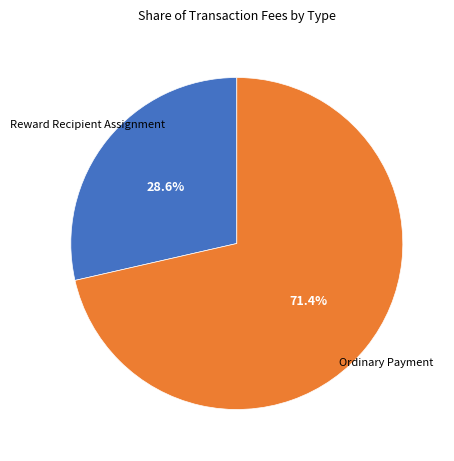

Is there a majority slice in this chart?

Yes